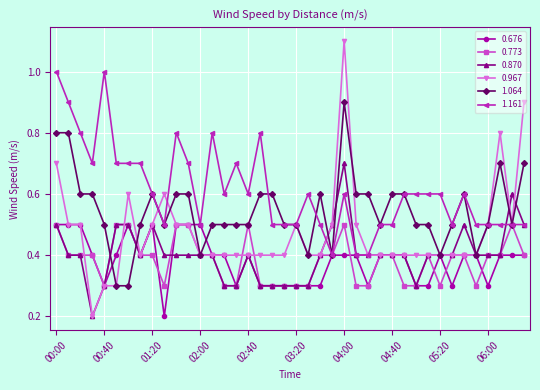

What is the value of the 0.967 point at the 22nd from the left?

0.4